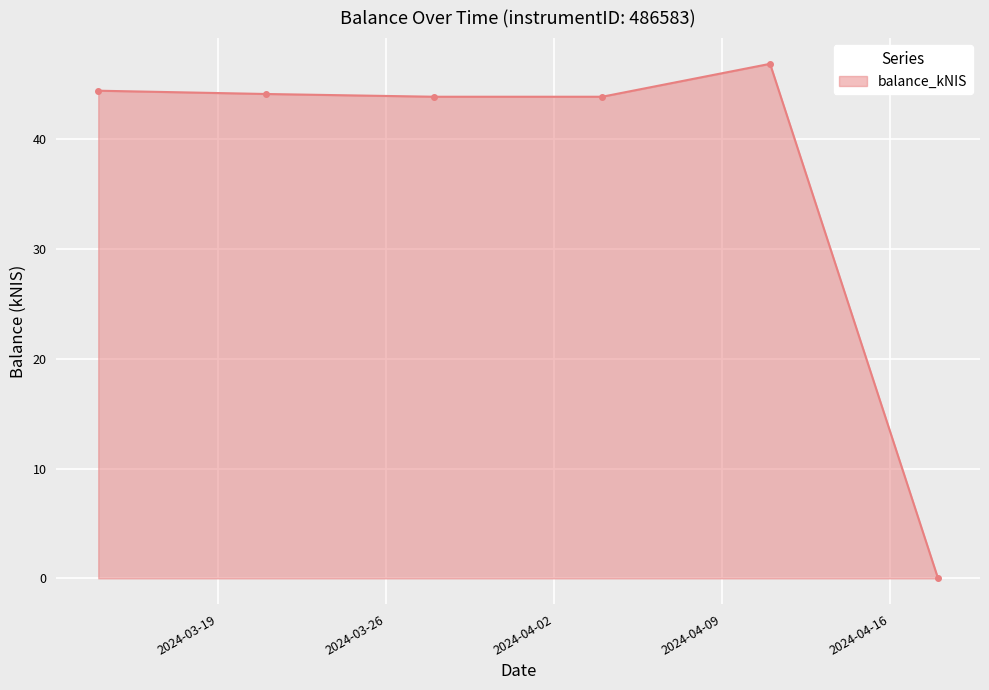

What is the average value?

37.2